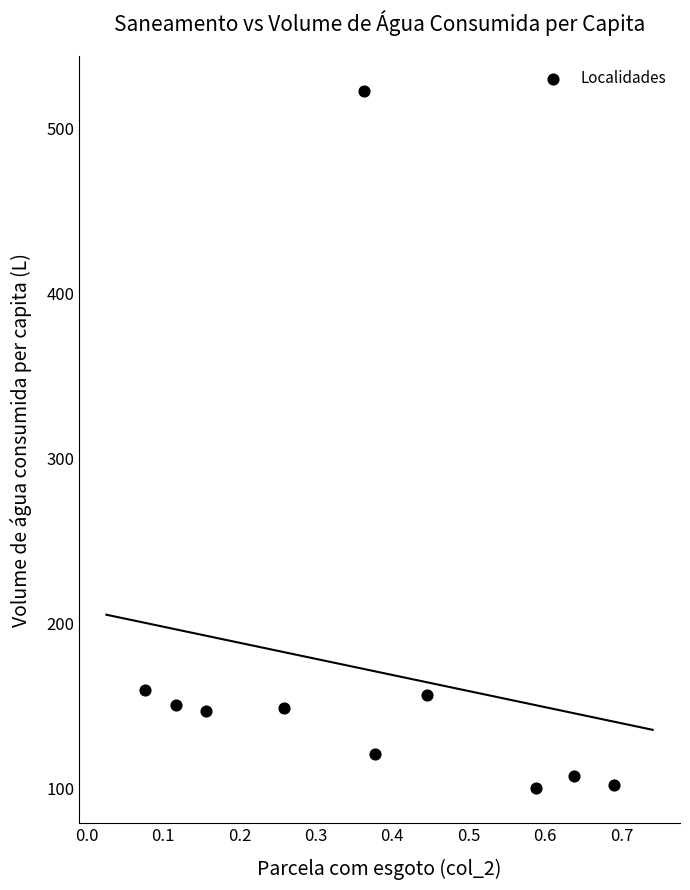

What is the average Y value?

171.7